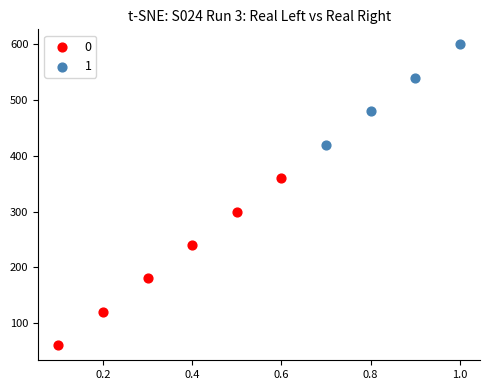

Which series contains the highest Y value?

1